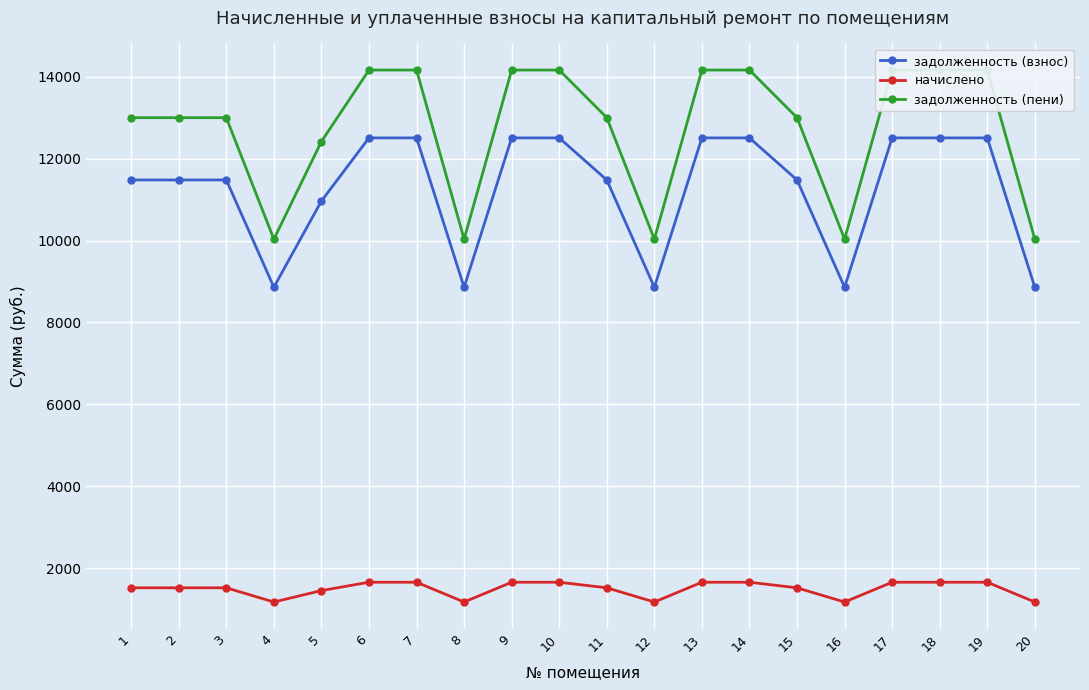

True or false: задолженность (взнос) has more than 2 points higher than both neighbors.

False